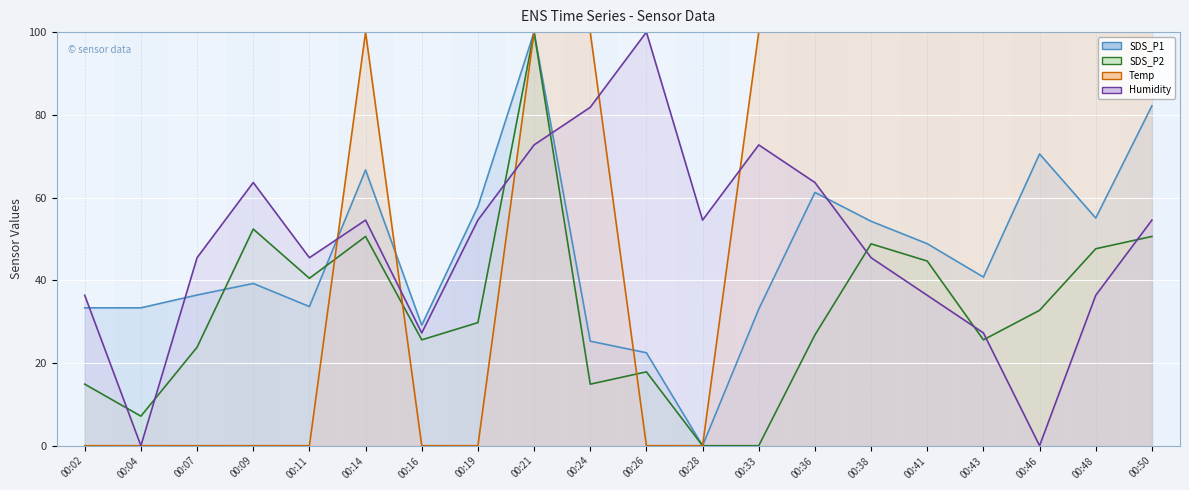

Which series changed the most between 00:19 and 00:50?

Temp line